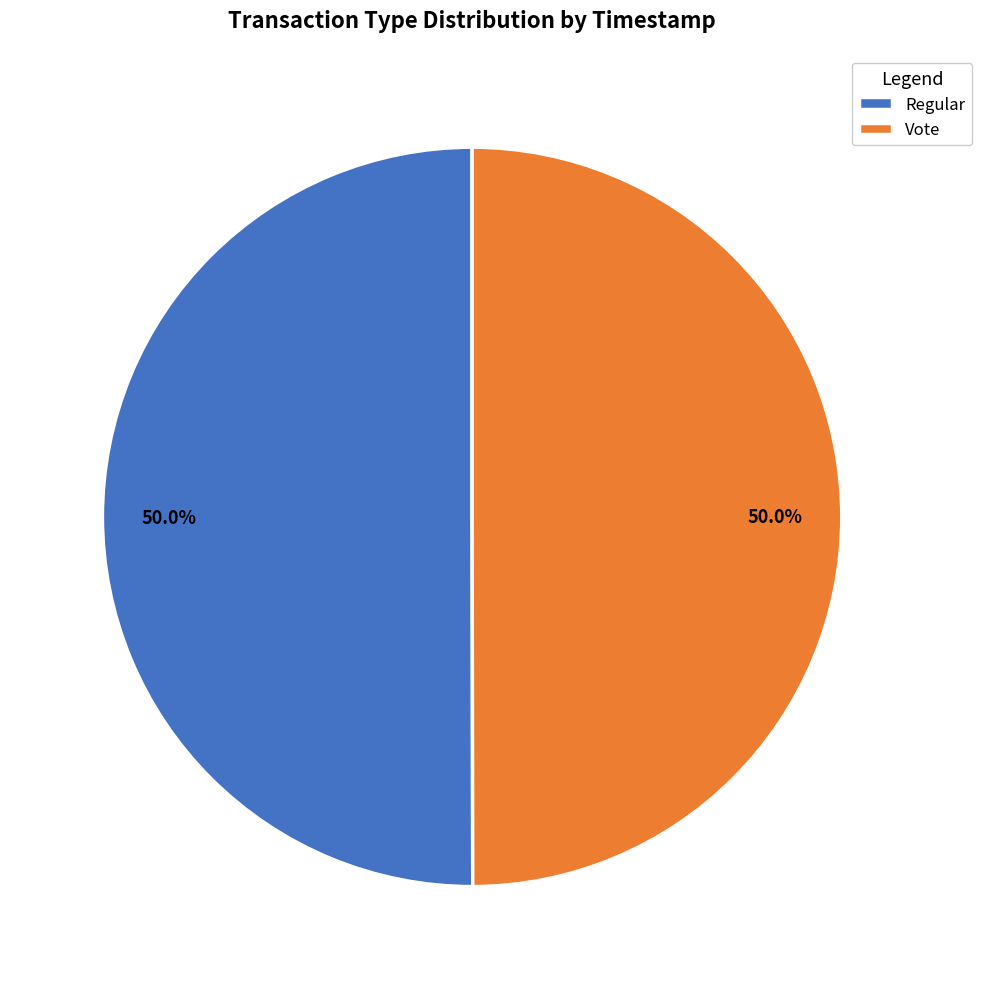

To the nearest percent, what is the combined percentage of Regular and Vote?

100%